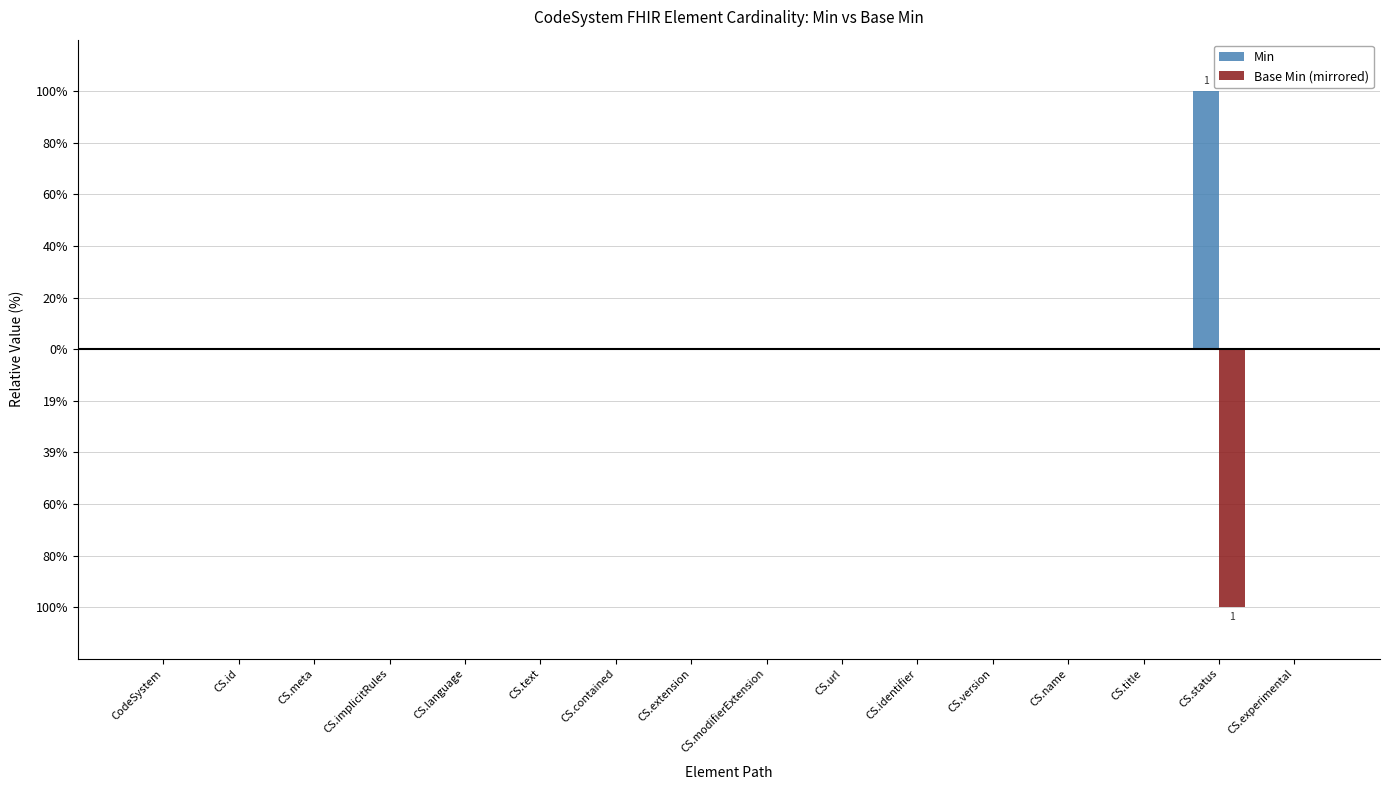

Reading right to left, list all the values displayed in this chart.

Min: CS.experimental=0	CS.status=1	CS.title=0	CS.name=0	CS.version=0	CS.identifier=0	CS.url=0	CS.modifierExtension=0	CS.extension=0	CS.contained=0	CS.text=0	CS.language=0	CS.implicitRules=0	CS.meta=0	CS.id=0	CodeSystem=0
Base Min (mirrored): CS.experimental=0	CS.status=-1	CS.title=0	CS.name=0	CS.version=0	CS.identifier=0	CS.url=0	CS.modifierExtension=0	CS.extension=0	CS.contained=0	CS.text=0	CS.language=0	CS.implicitRules=0	CS.meta=0	CS.id=0	CodeSystem=0